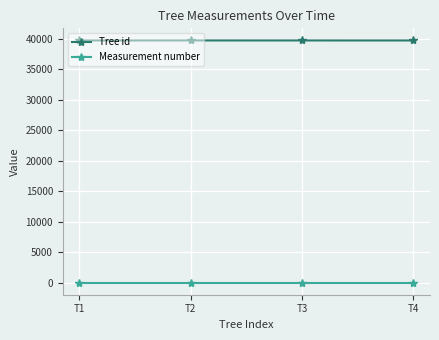

Which series has the largest total across all categories?

Tree id